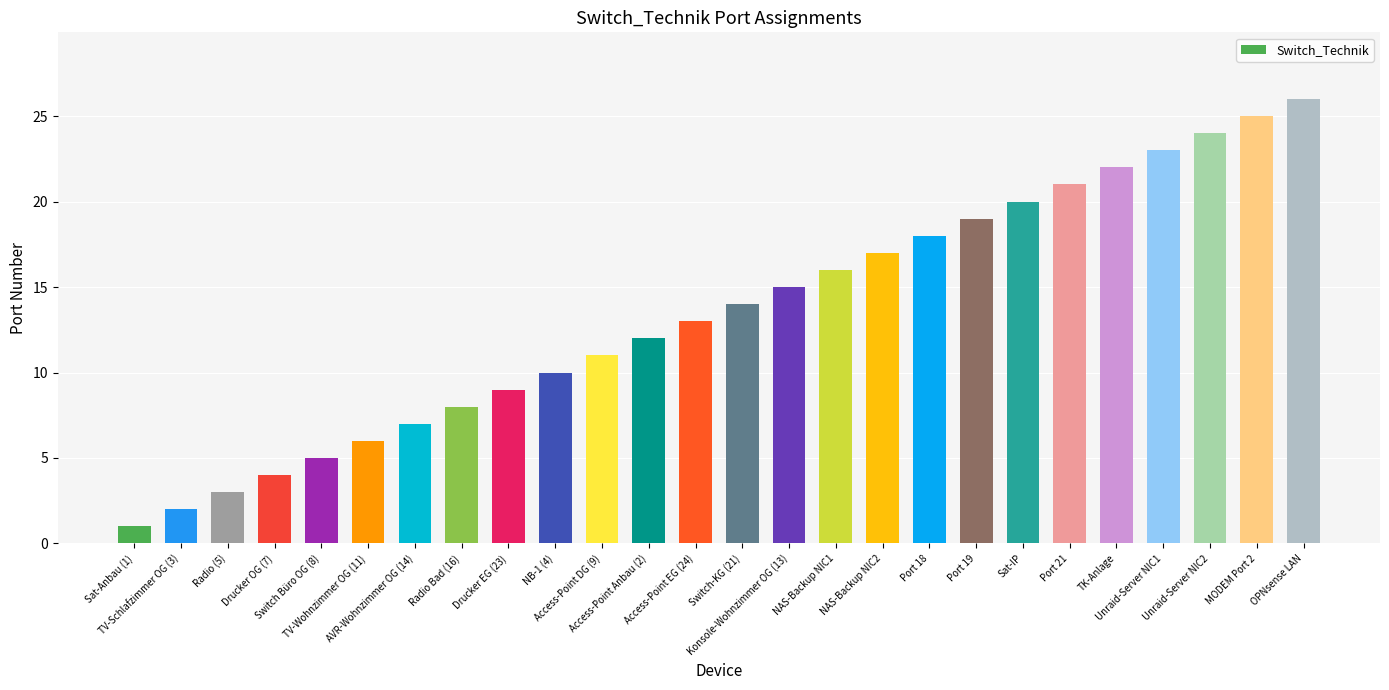

Rank the categories by value from highest to lowest.

OPNsense LAN, MODEM Port 2, Unraid-Server NIC2, Unraid-Server NIC1, TK-Anlage, Port 21, Sat-IP, Port 19, Port 18, NAS-Backup NIC2, NAS-Backup NIC1, Konsole-Wohnzimmer OG (13), Switch-KG (21), Access-Point EG (24), Access-Point Anbau (2), Access-Point DG (9), NB-1 (4), Drucker EG (23), Radio Bad (16), AVR-Wohnzimmer OG (14), TV-Wohnzimmer OG (11), Switch Büro OG (8), Drucker OG (7), Radio (5), TV-Schlafzimmer OG (3), Sat-Anbau (1)